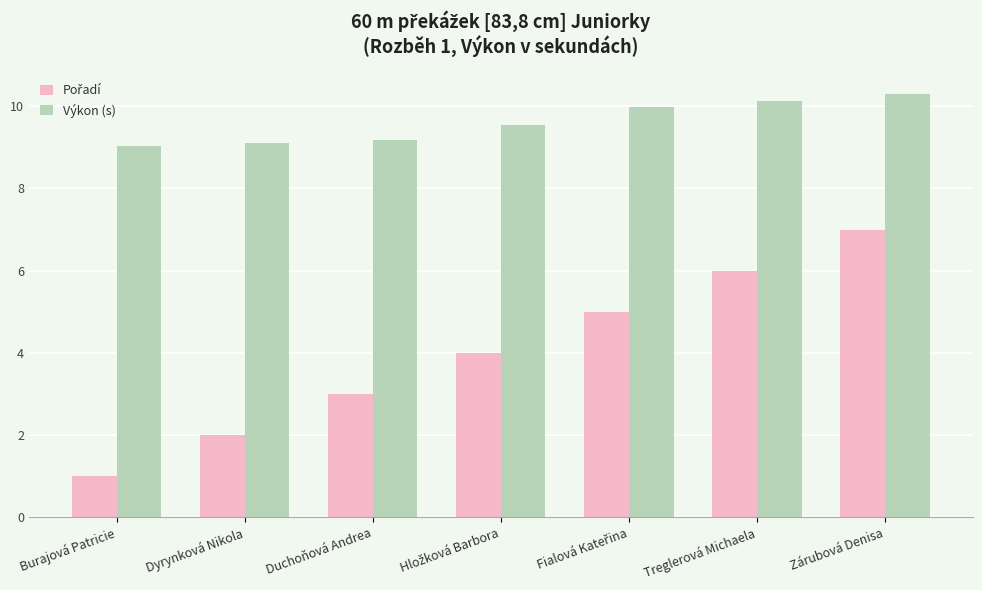

The Výkon (s) series shows 9.1 at Dyrynková Nikola. True or false?

True